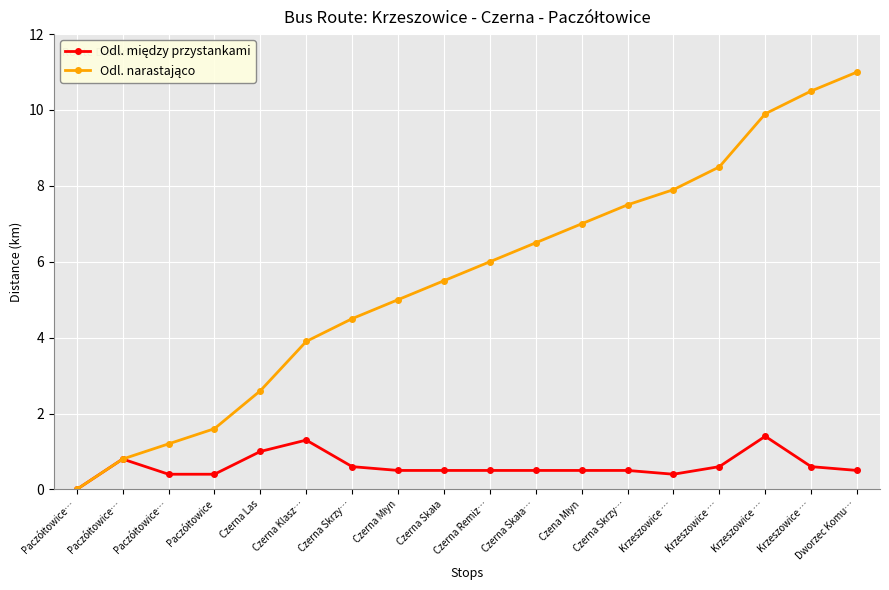

Does the chart have visible grid lines?

Yes